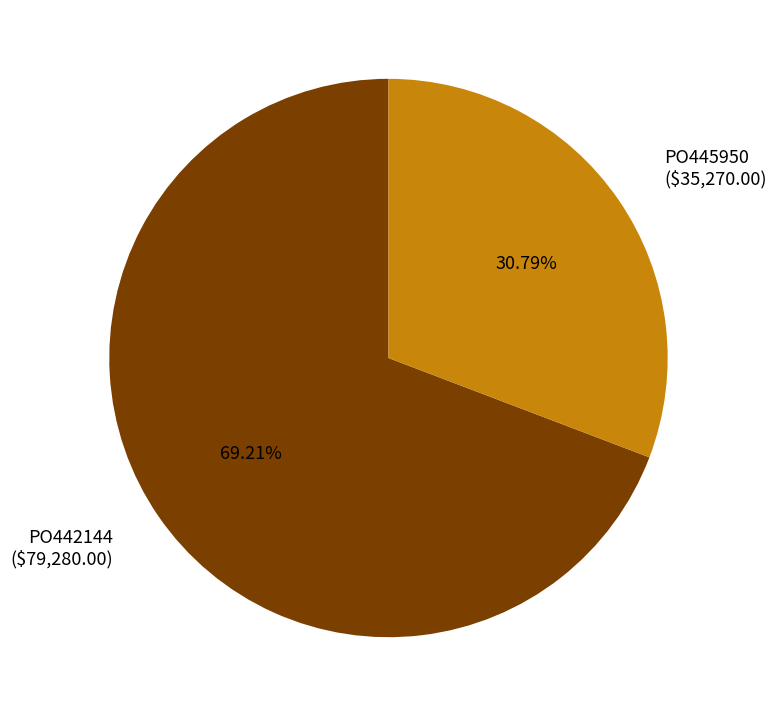

True or false: PO445950 accounts for 31% of the total.

True